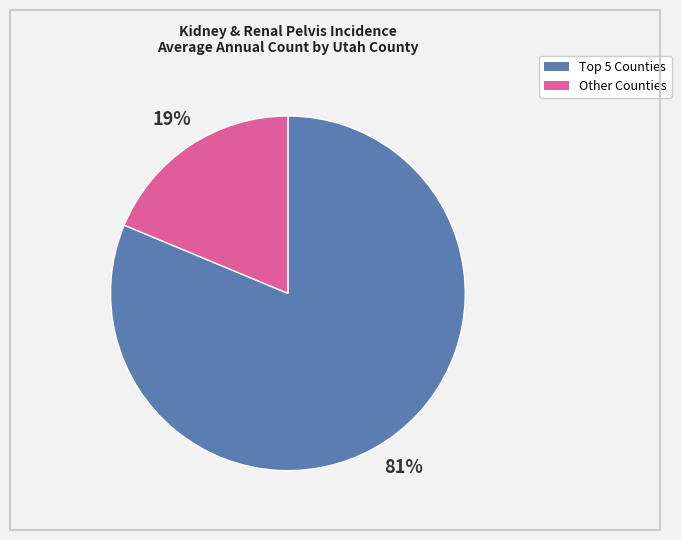

Is there any slice that represents more than half of the pie?

Yes